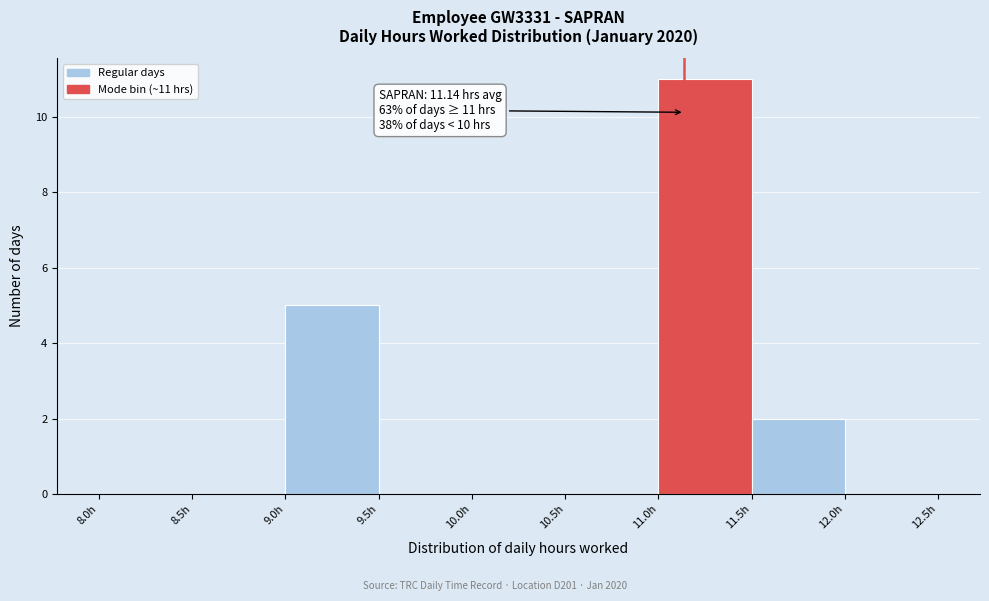

Which range on the x-axis has the tallest bar?

11.0 to 11.5